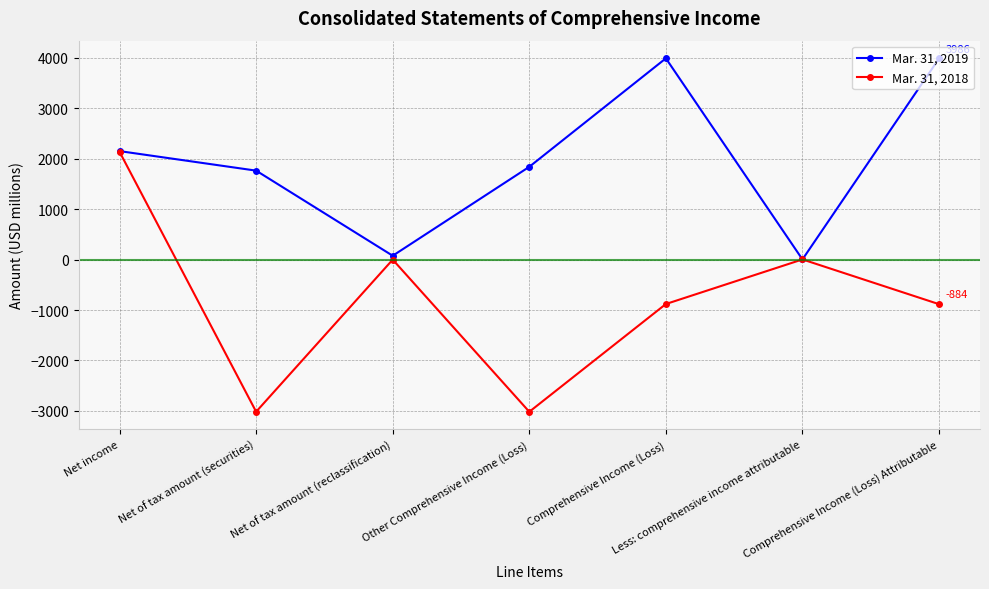

Where does the Mar. 31, 2018 series first go above -881?

Net income